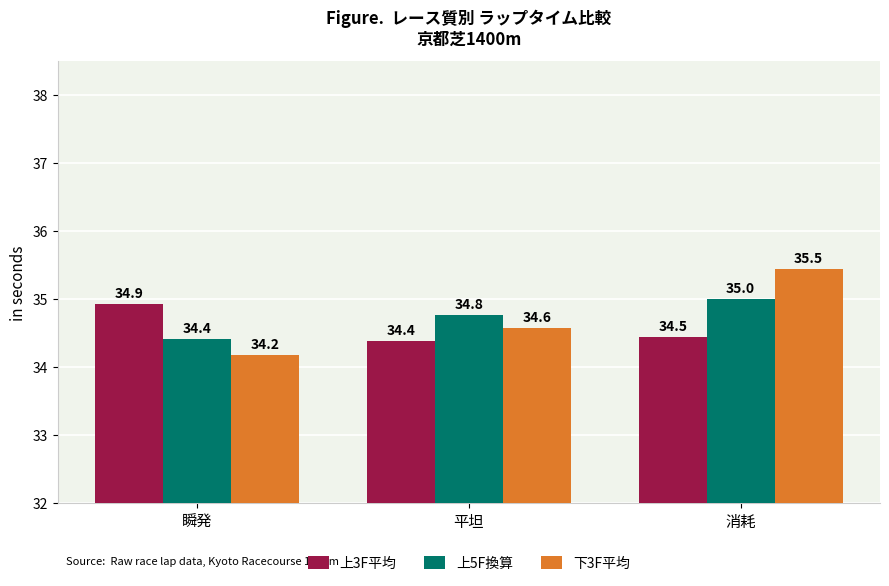

Count the number of data series in this chart.

3